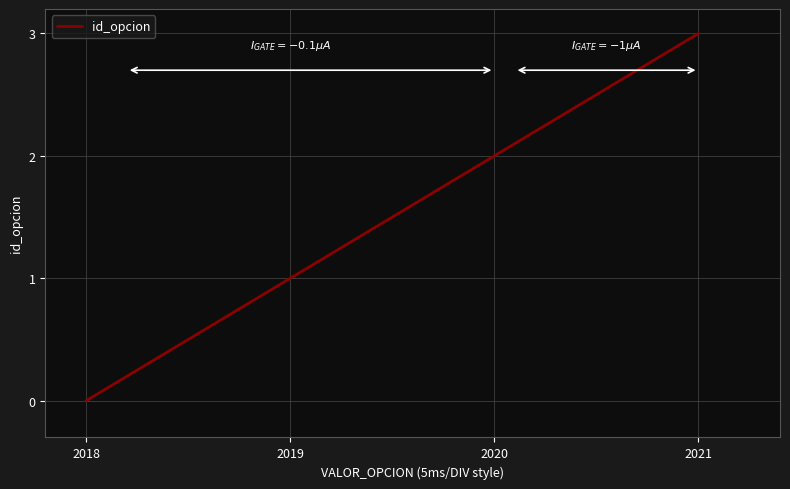

What is the difference between the second highest and second lowest values?

1